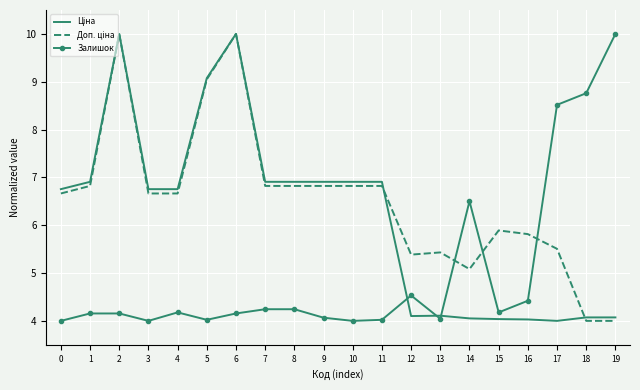

Is it true that Залишок equals 4.2 at 8?

True